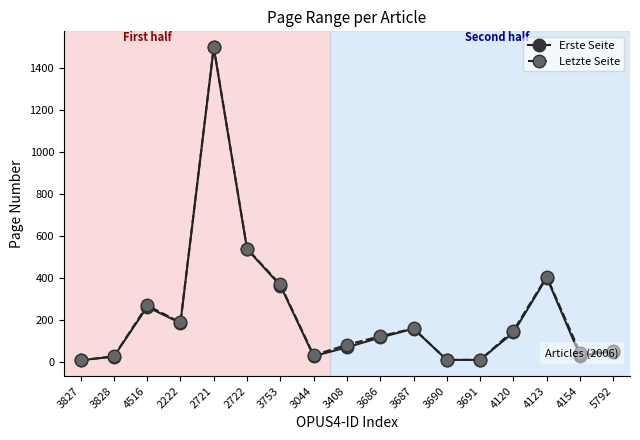

Is the value of Erste Seite at 3690 greater than the value of Letzte Seite at 2222?

No